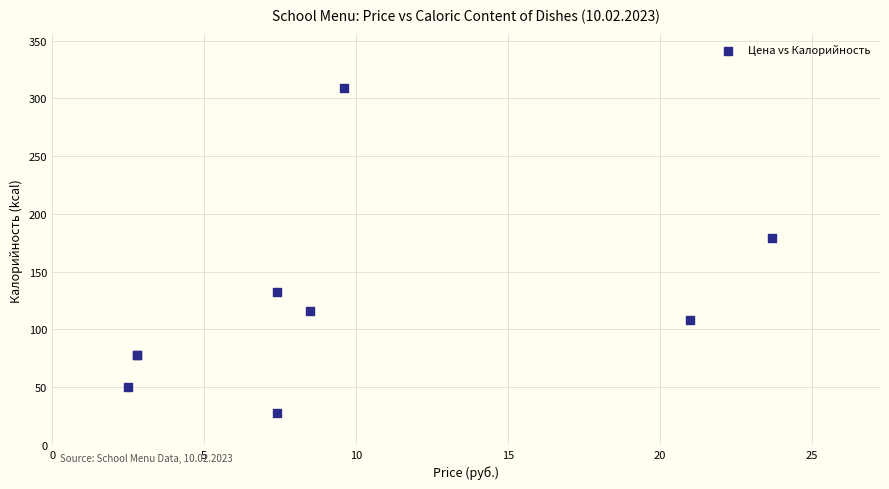

What Y value in the scatter plot is closest to 168?

179.0